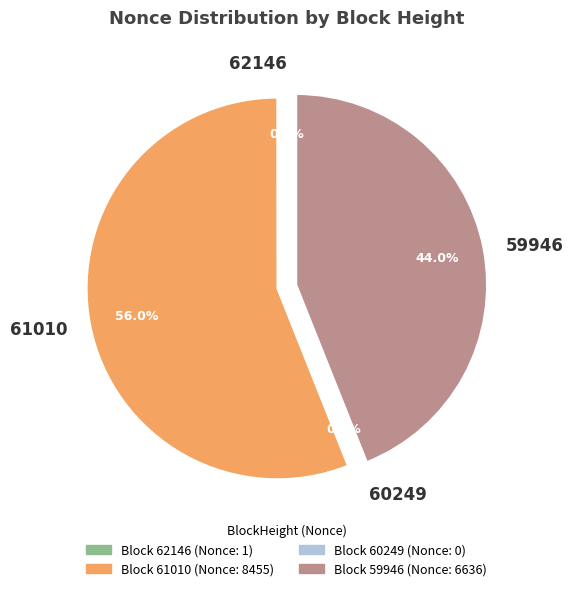

Which slice is the smallest?

60249